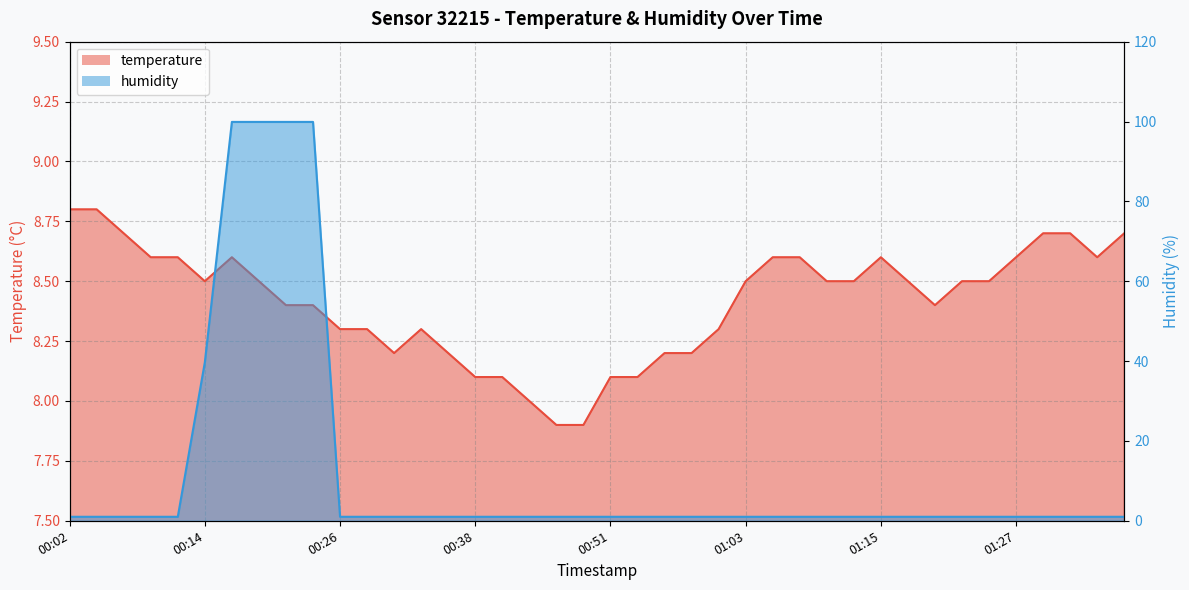

At which category does temperature reach its first local valley?

00:14